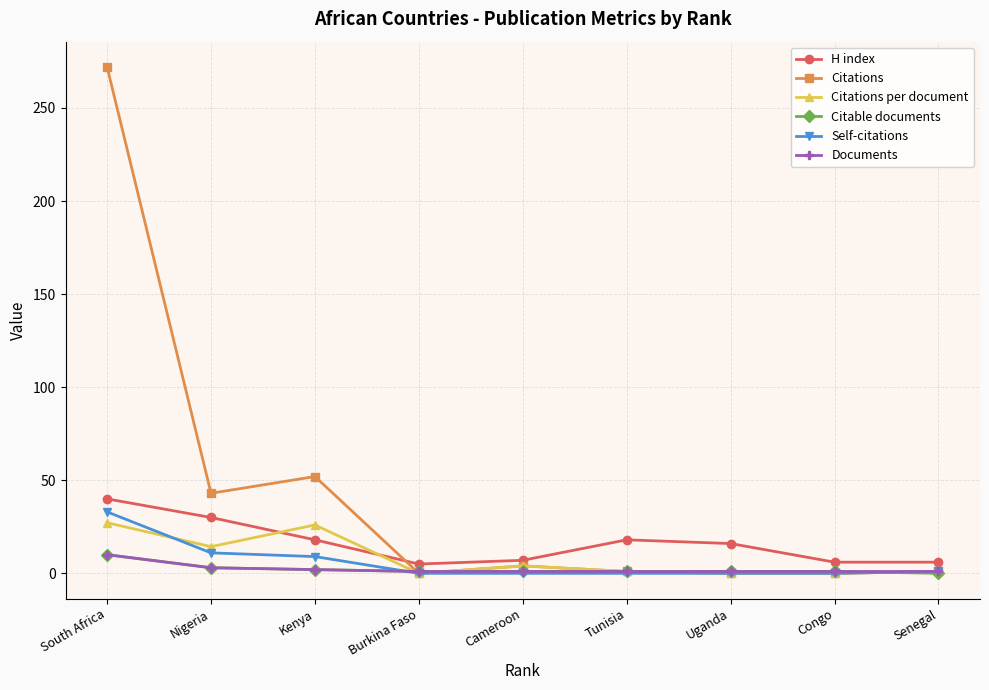

True or false: Self-citations and H index intersect in this chart.

False